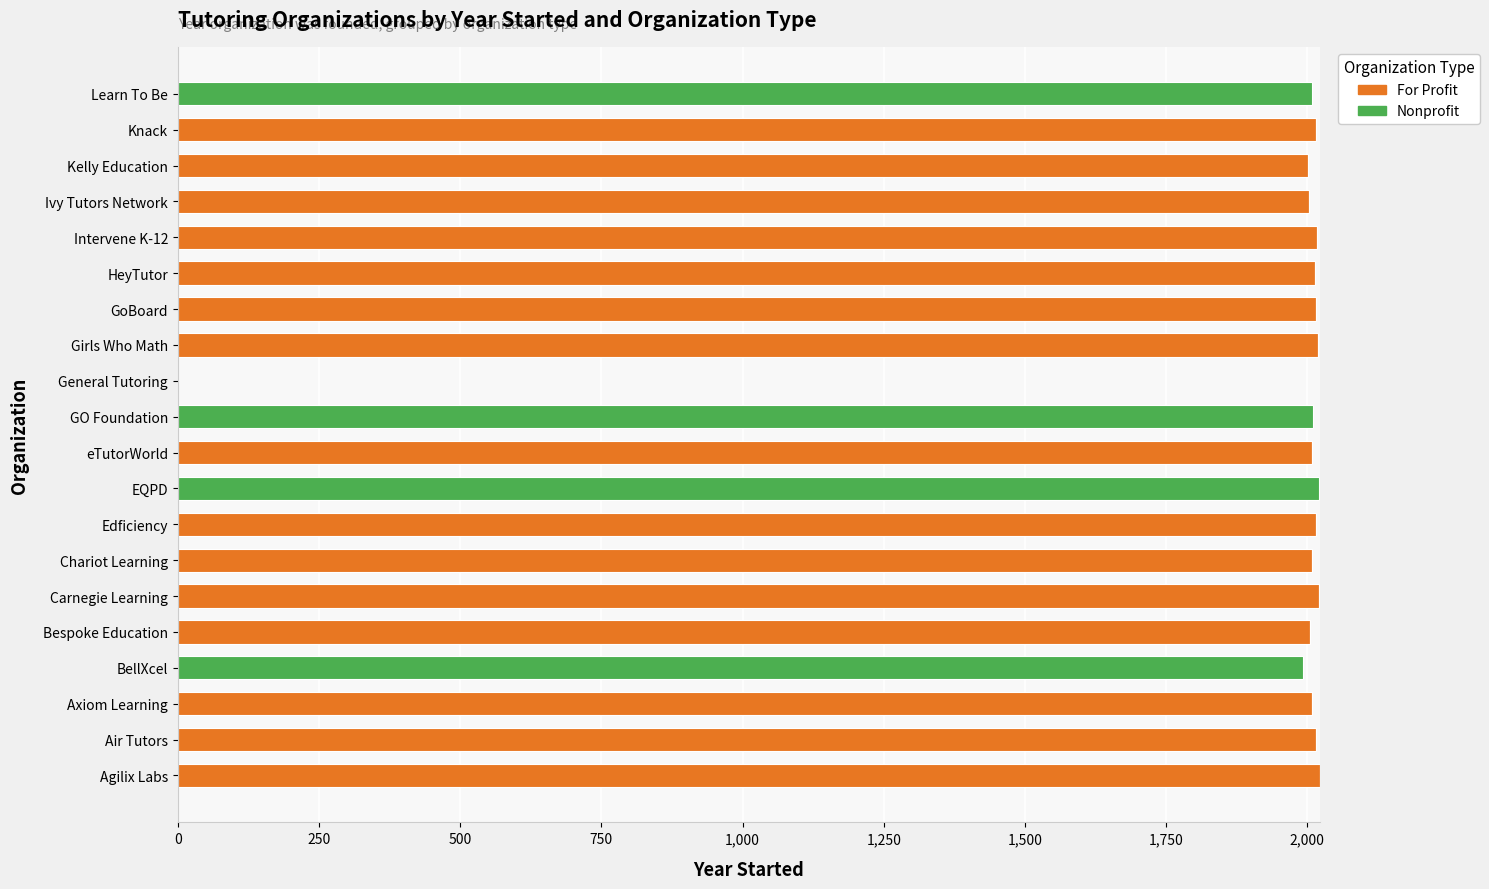

The value of For Profit at Intervene K-12 is 2975. True or false?

False